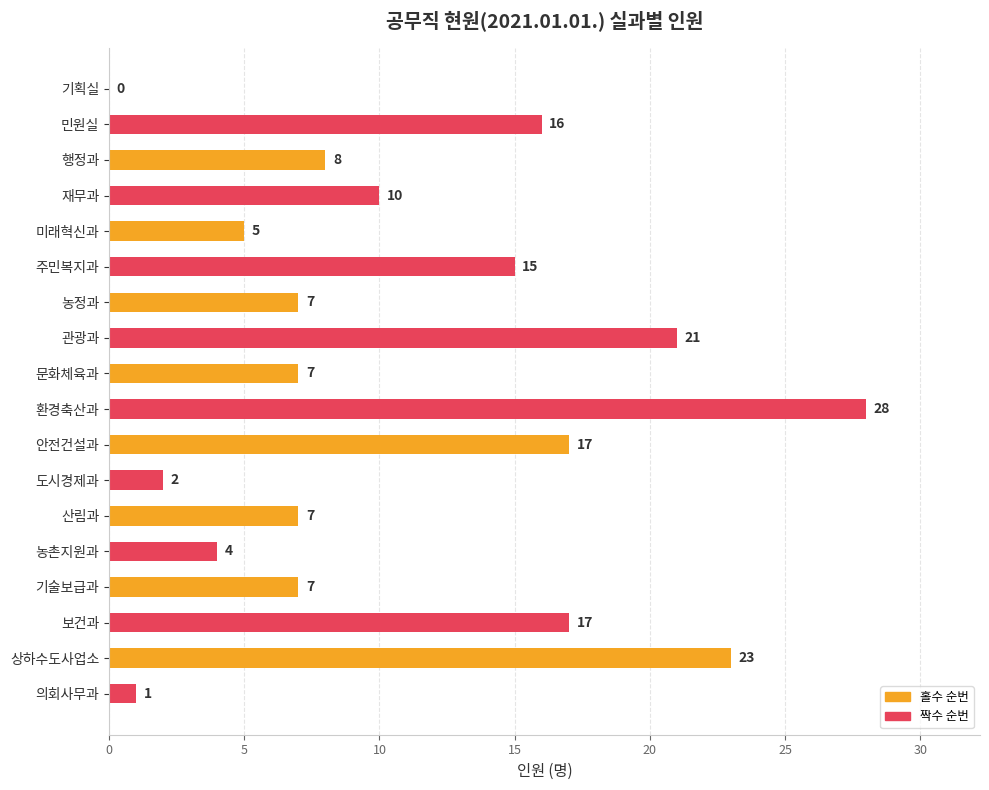

What is the sum of the values at 미래혁신과 and 상하수도사업소?

28